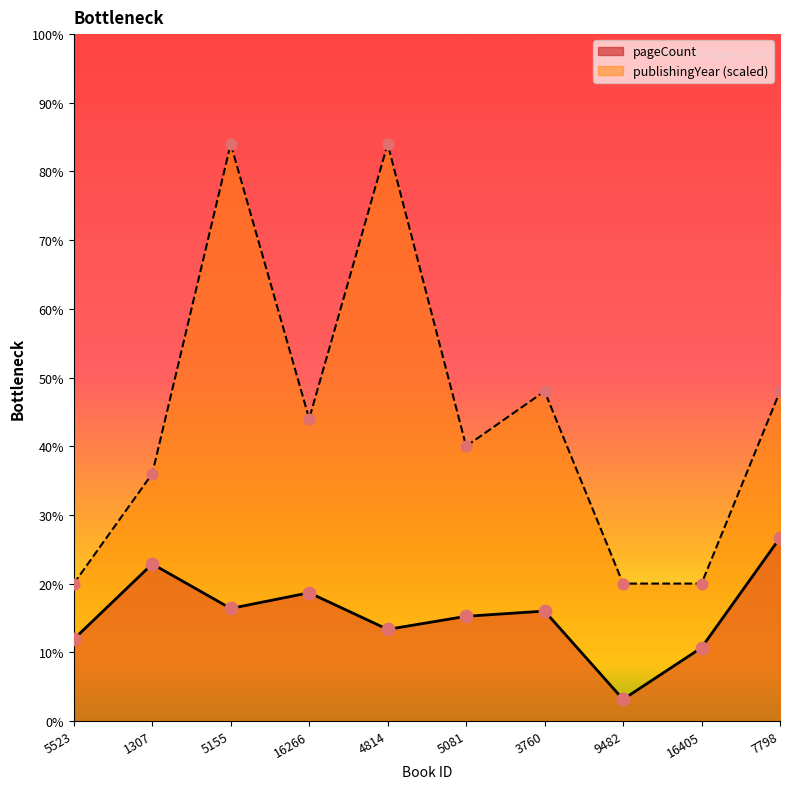

Which series reaches the minimum Y coordinate?

pageCount